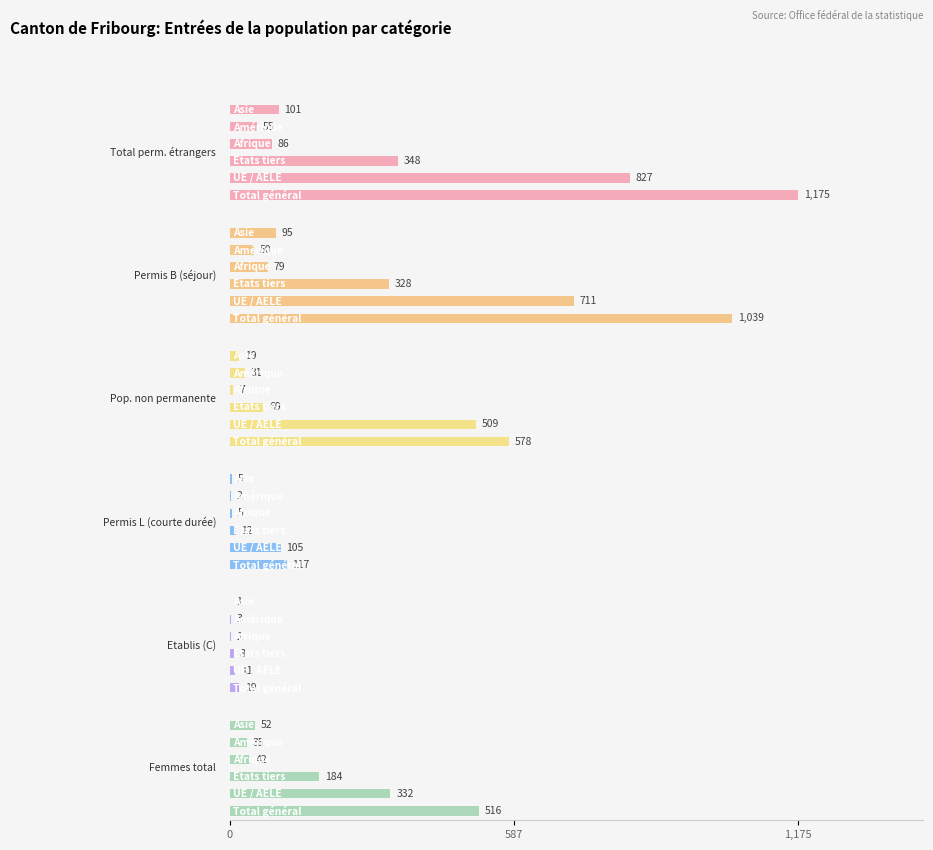

Reading left to right, extract all data points from this chart.

Total perm. étrangers: 0=1175	587=827	1,175=348	3=86	4=55	5=101
Permis B (séjour): 0=1039	587=711	1,175=328	3=79	4=50	5=95
Pop. non permanente: 0=578	587=509	1,175=69	3=7	4=31	5=19
Permis L (courte durée): 0=117	587=105	1,175=12	3=5	4=2	5=5
Etablis (C): 0=19	587=11	1,175=8	3=2	4=3	5=1
Femmes total: 0=516	587=332	1,175=184	3=42	4=35	5=52